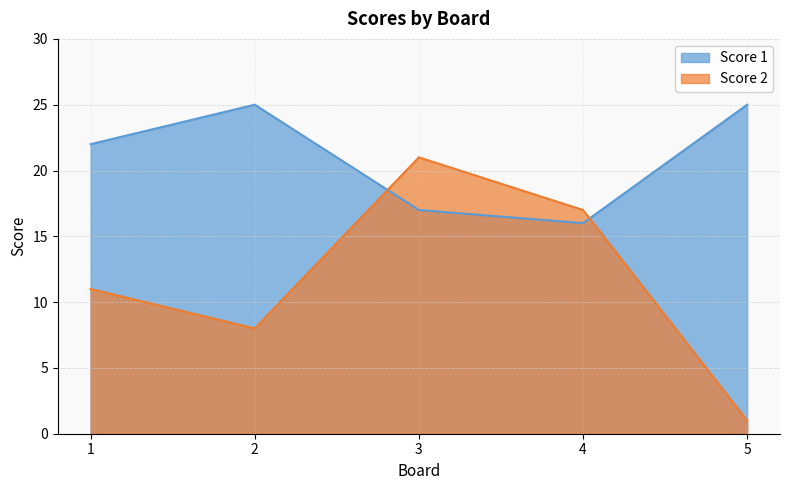

Where do Score 2 and Score 1 first cross each other?

2 and 3